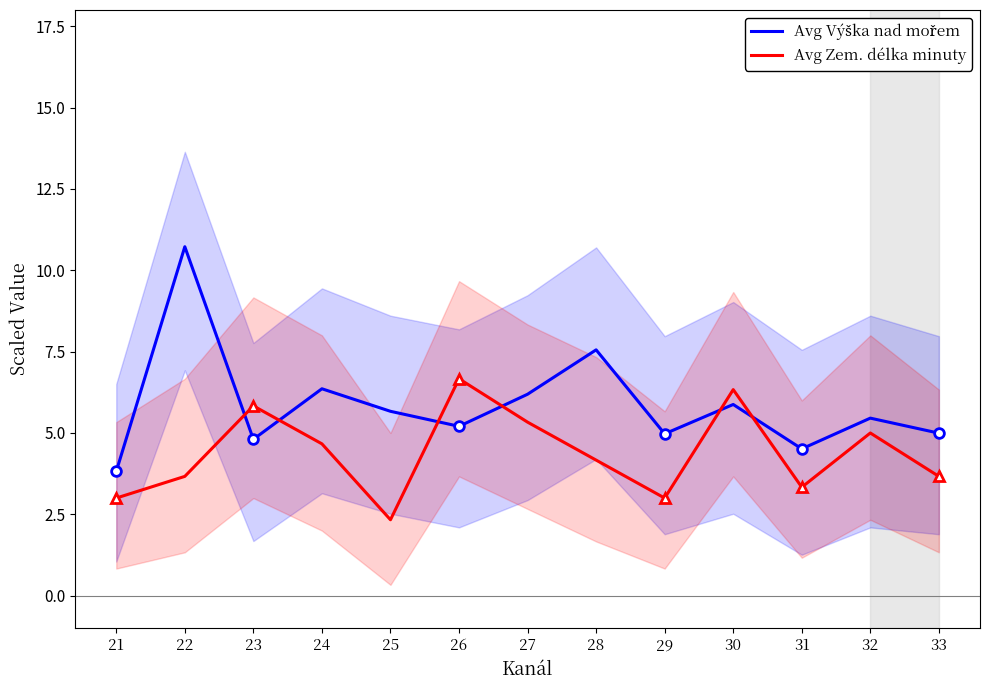

Reading left to right, list all the values displayed in this chart.

Avg Výška nad mořem: 3.8	10.7	4.8	6.4	5.7	5.2	6.2	7.6	5.0	5.9	4.5	5.5	5.0
Avg Zem. délka minuty: 3.0	3.7	5.8	4.7	2.3	6.7	5.3	4.2	3.0	6.3	3.3	5.0	3.7